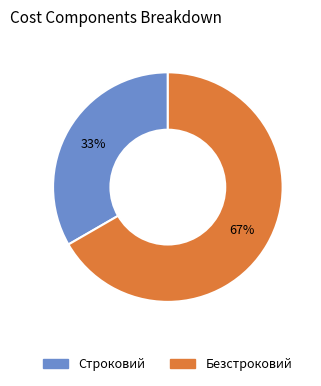

Is Безстроковий the majority of the pie?

Yes